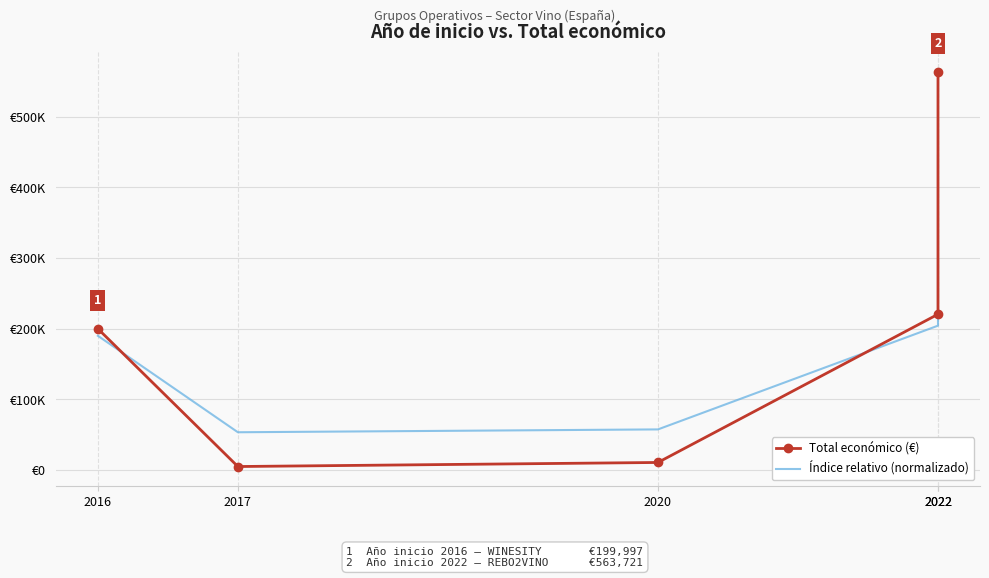

Which series has the largest range (max minus min)?

Total económico (€)